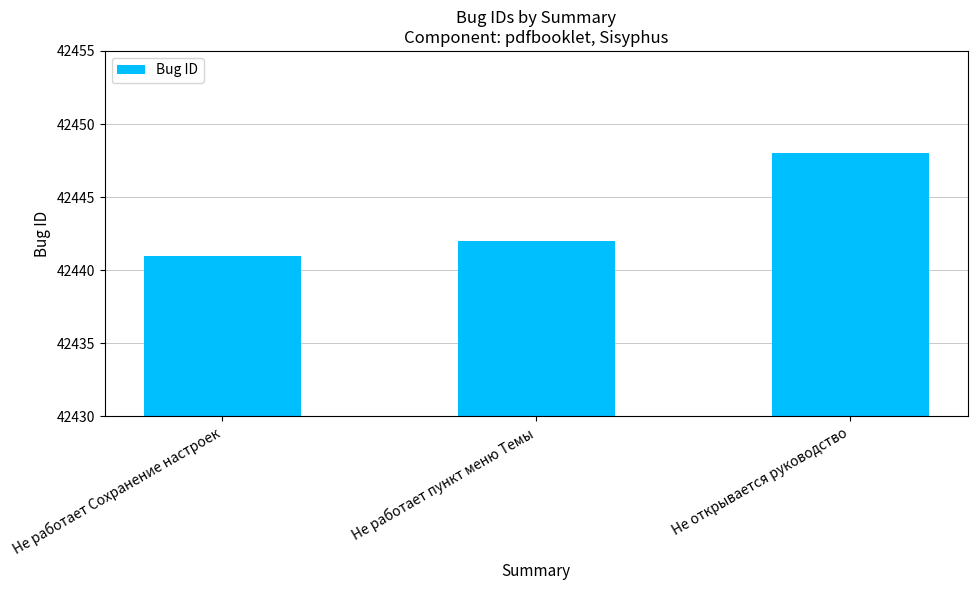

What is the ratio of the value at Не работает пункт меню Темы to the value at Не работает Сохранение настроек?

1.0